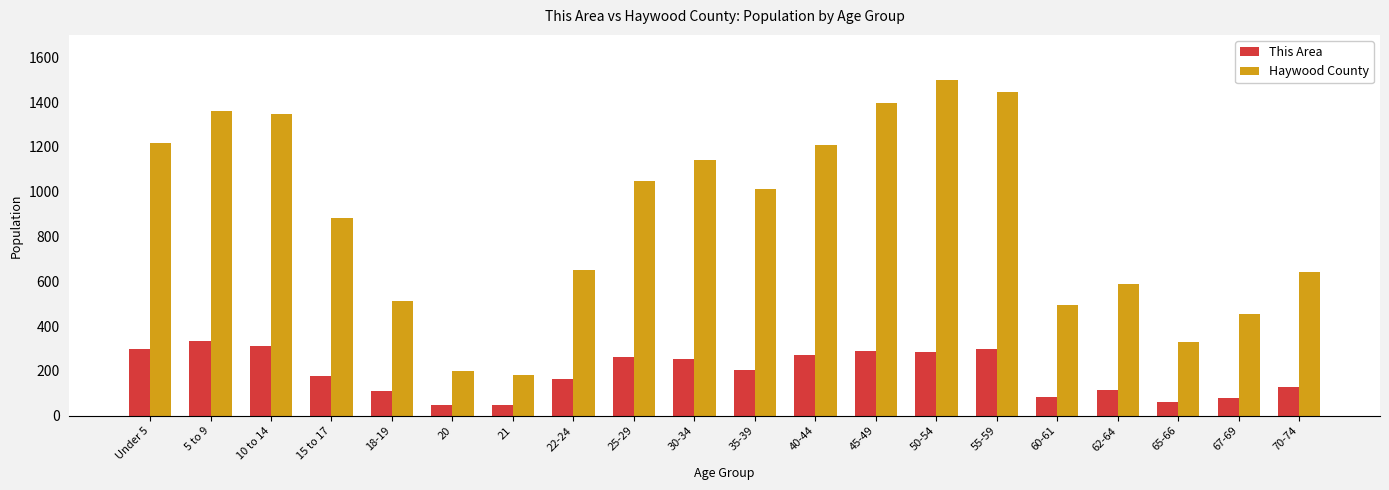

What is the difference between the second highest and second lowest values in the Haywood County series?

1246